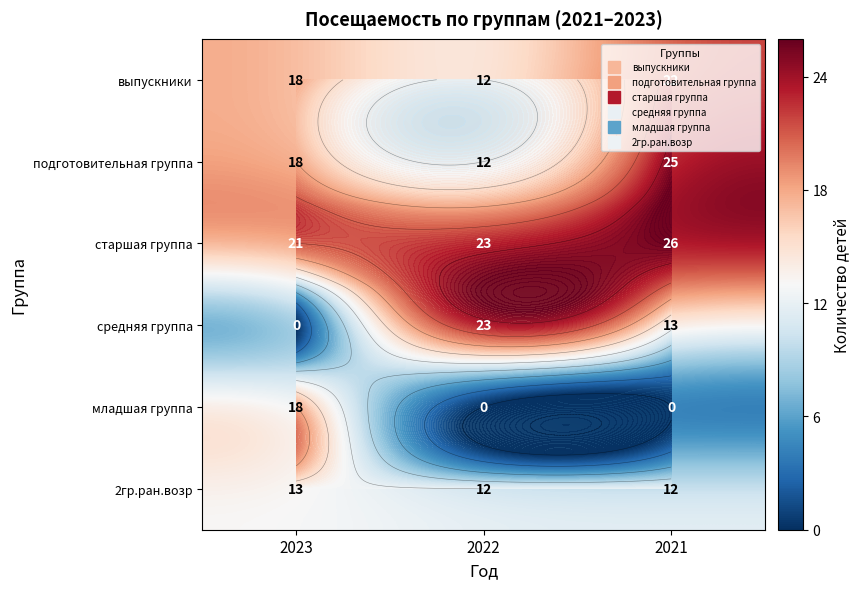

At which label does выпускники first exceed 18?

2021